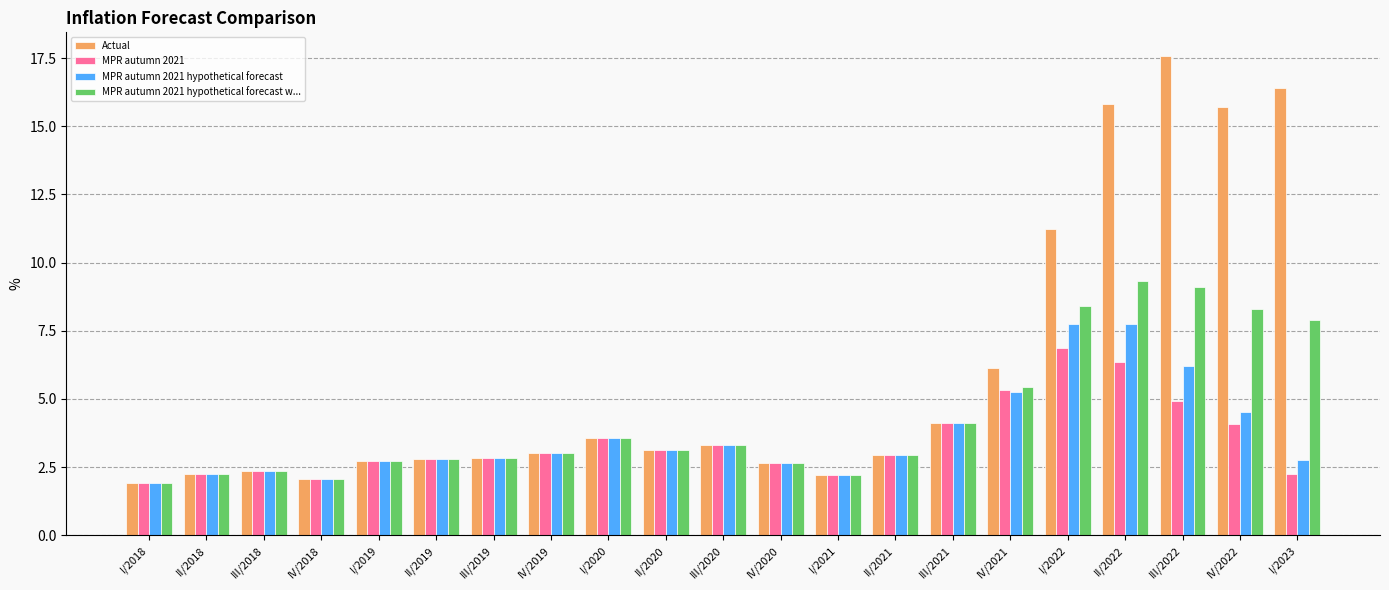

What is the difference between the second highest and minimum values in the Actual series?

14.5